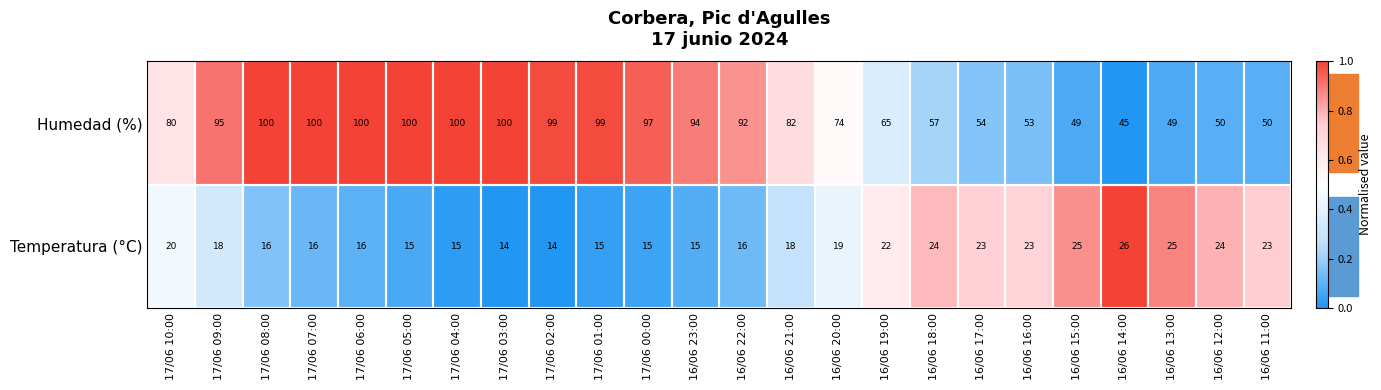

What is the maximum value shown in the chart?

100